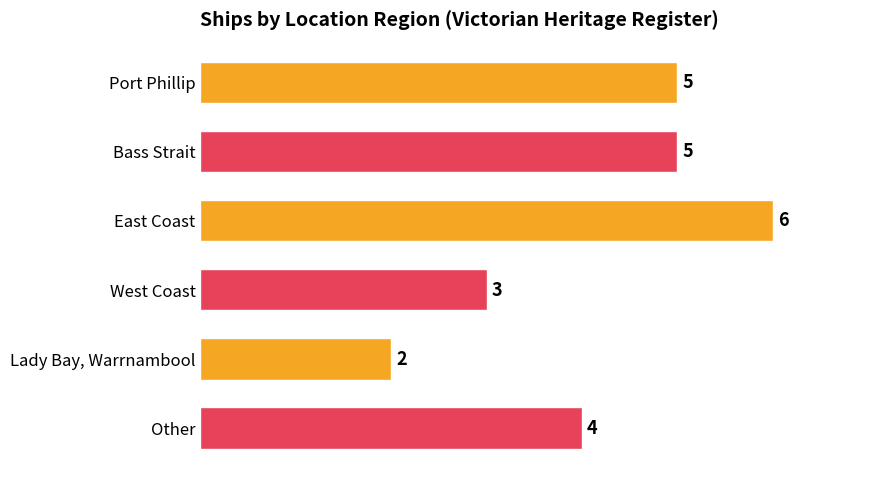

Reading top to bottom, what are all the values shown in this chart?

5	5	6	3	2	4